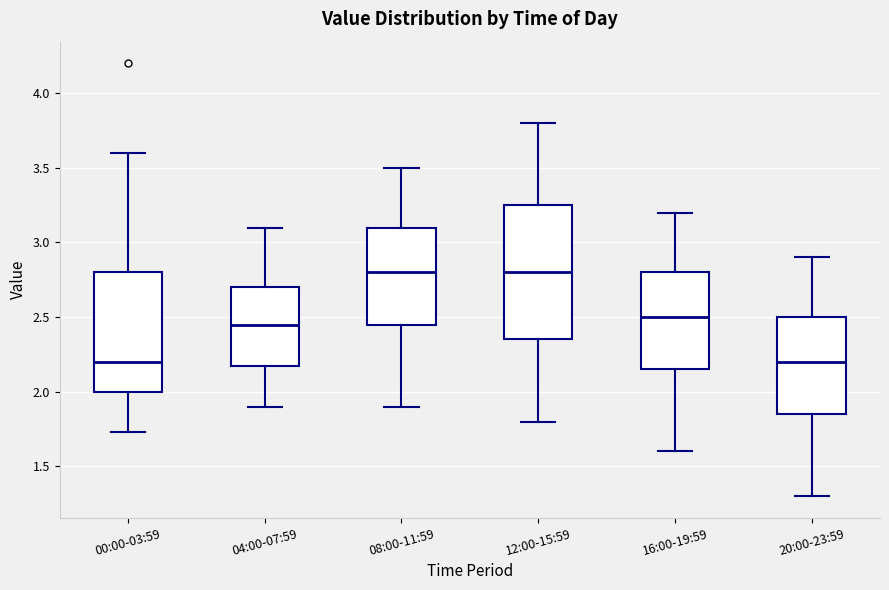

Which box is the tallest, from its lower edge to its upper edge?

12:00-15:59